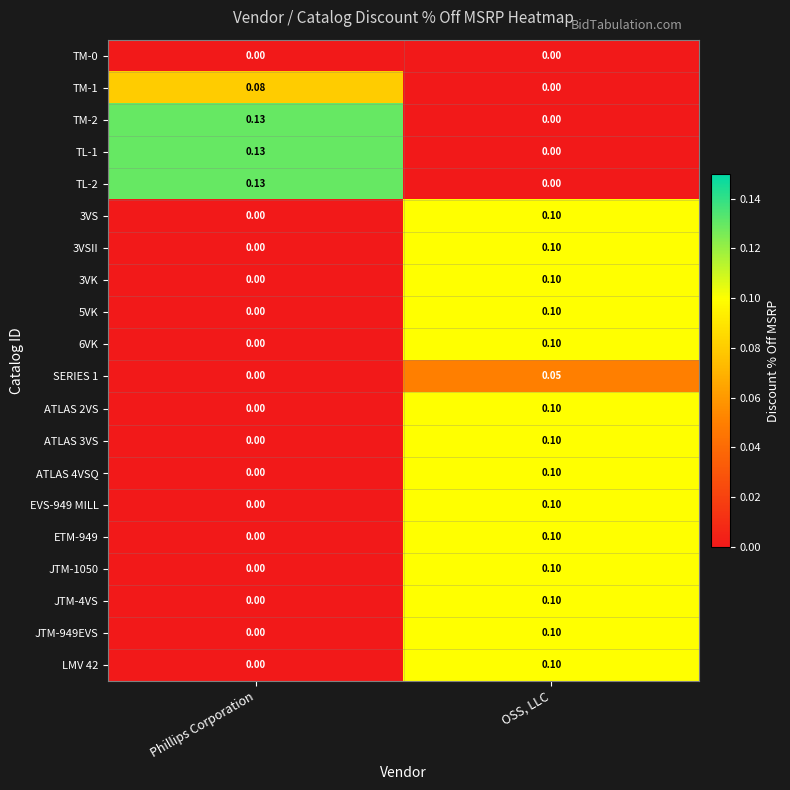

Where is JTM-1050 nearest to the value 0?

Phillips Corporation